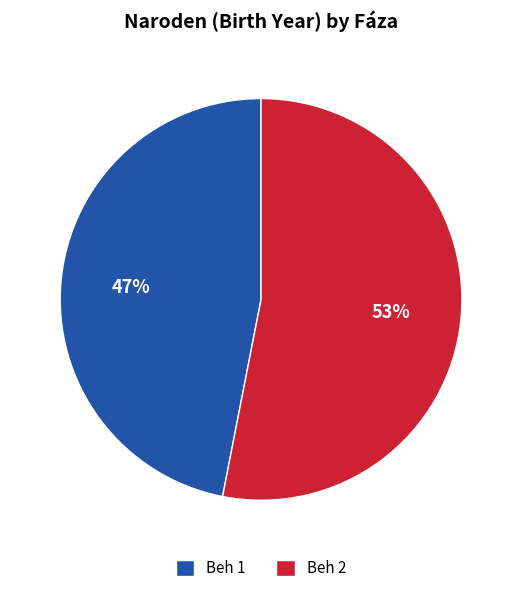

Which category accounts for the majority?

Beh 2